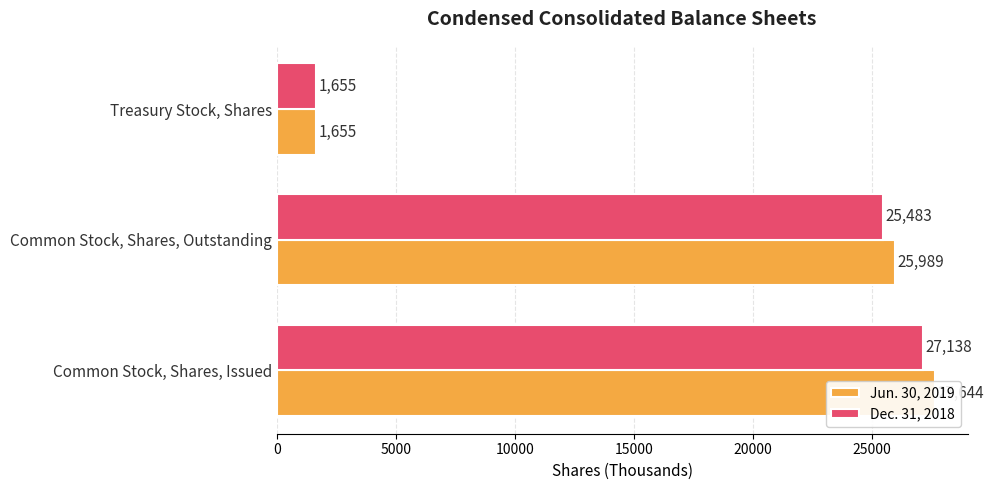

What are all the series names shown in the legend?

Jun. 30, 2019, Dec. 31, 2018